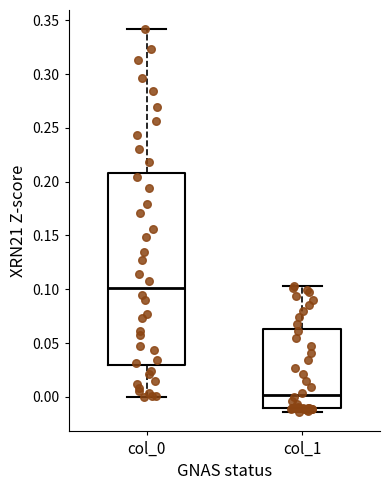

Comparing the boxes themselves (not the whiskers), which one is the tallest?

col_0